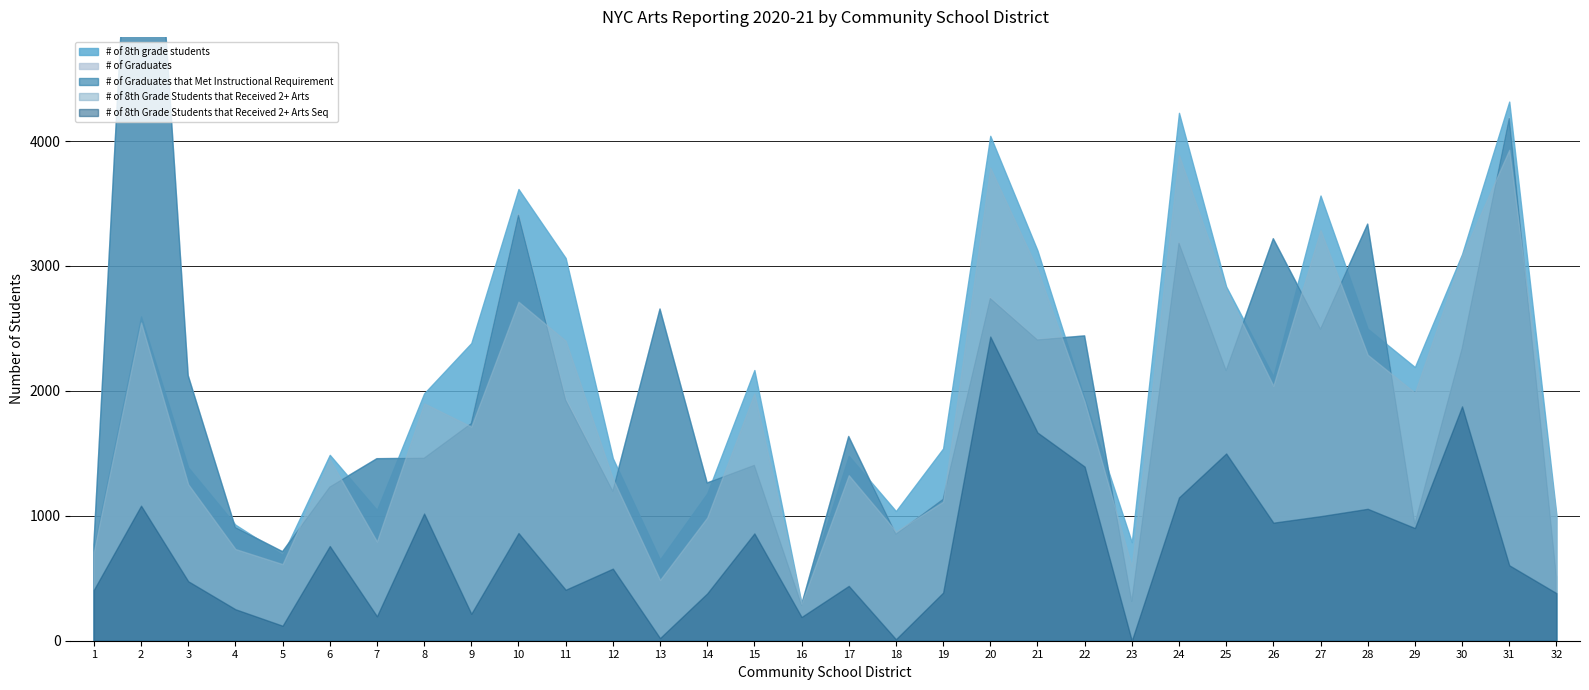

The # of Graduates that Met Instructional Requirement series shows 1308 at 27. True or false?

False